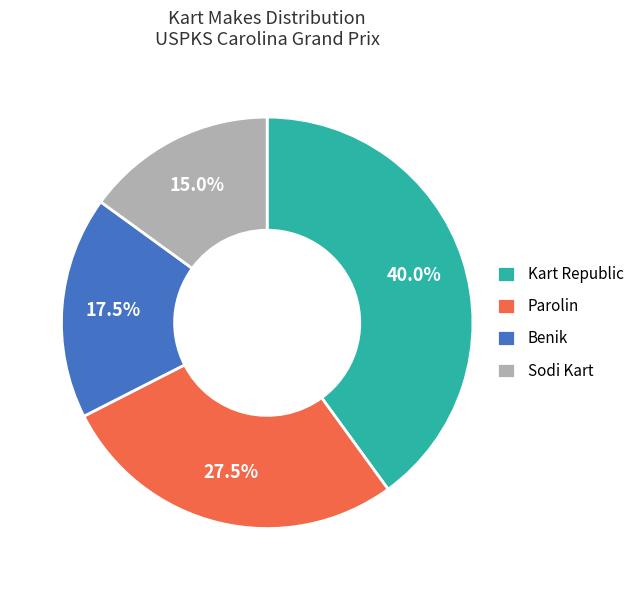

Does any single category account for the majority?

No